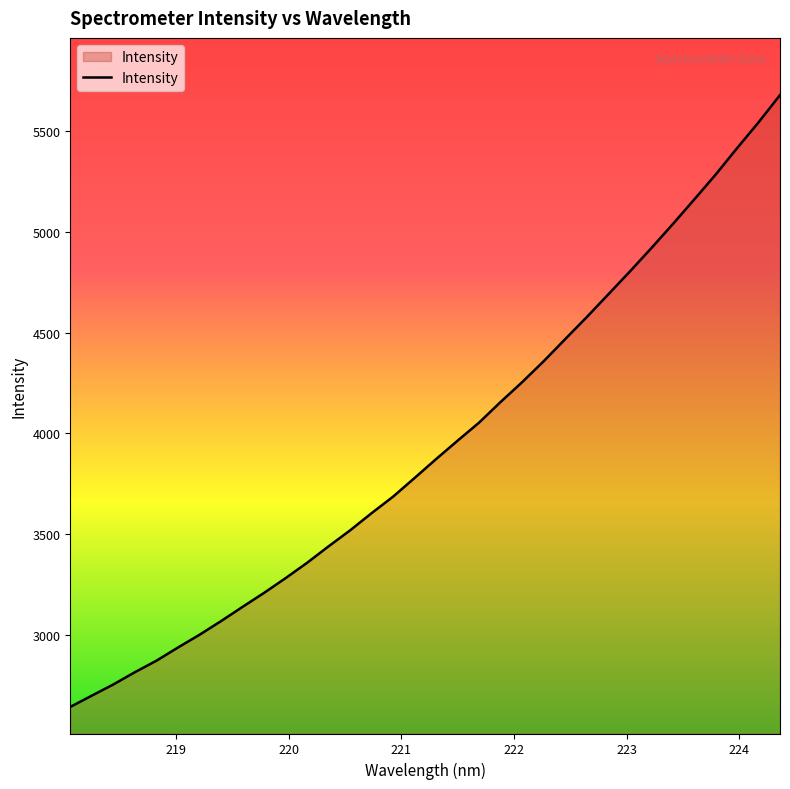

Reading right to left, list all the values displayed in this chart.

5680.9	5545.2	5417.0	5285.6	5161.3	5038.8	4919.3	4803.4	4690.1	4577.5	4468.3	4358.7	4254.8	4156.7	4054.3	3964.4	3873.0	3779.1	3686.4	3604.2	3518.7	3439.3	3357.5	3281.2	3208.1	3138.5	3067.7	2999.8	2936.6	2871.1	2814.1	2753.2	2697.6	2641.6